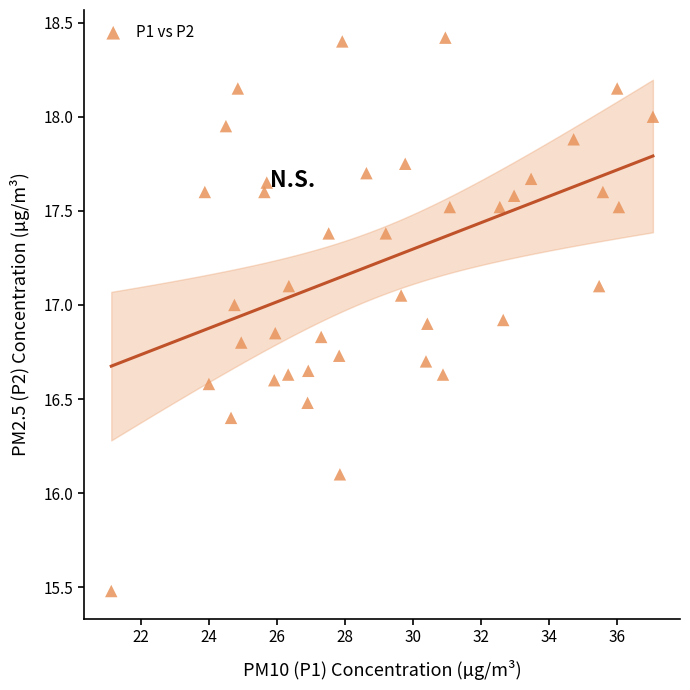

What Y value in the scatter plot is closest to 16?

16.1